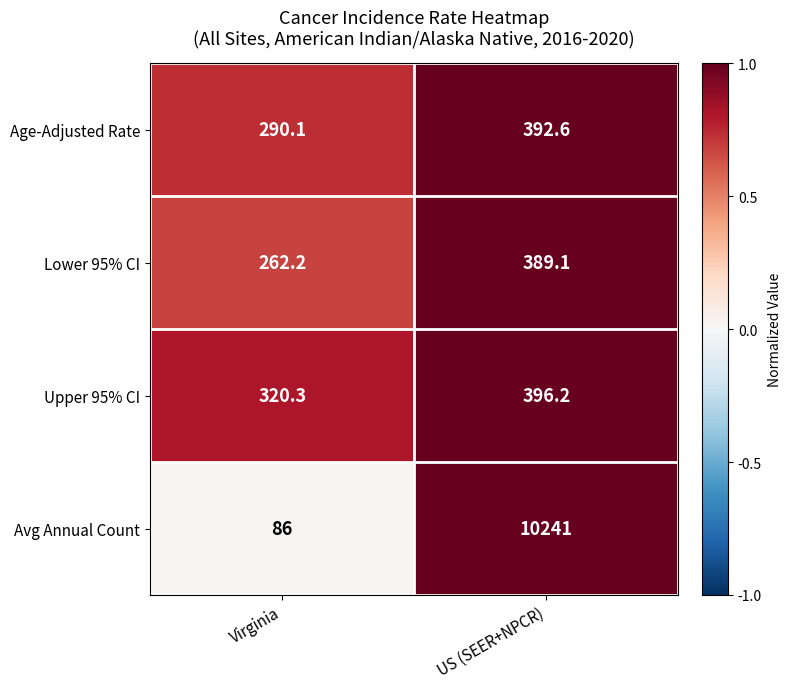

What is the average value of the Age-Adjusted Rate series?

341.4